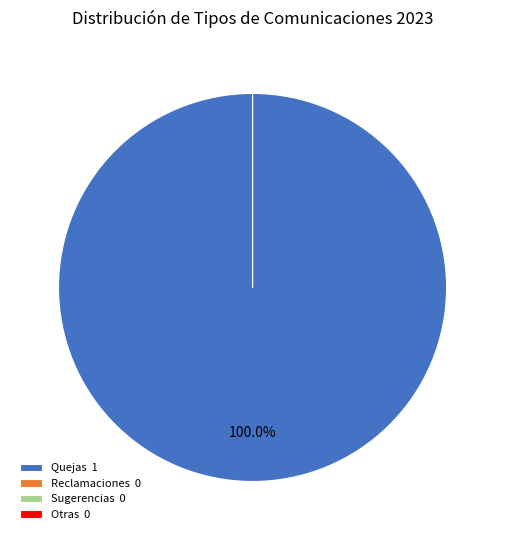

Combined, do Quejas and Reclamaciones account for over 50%?

Yes